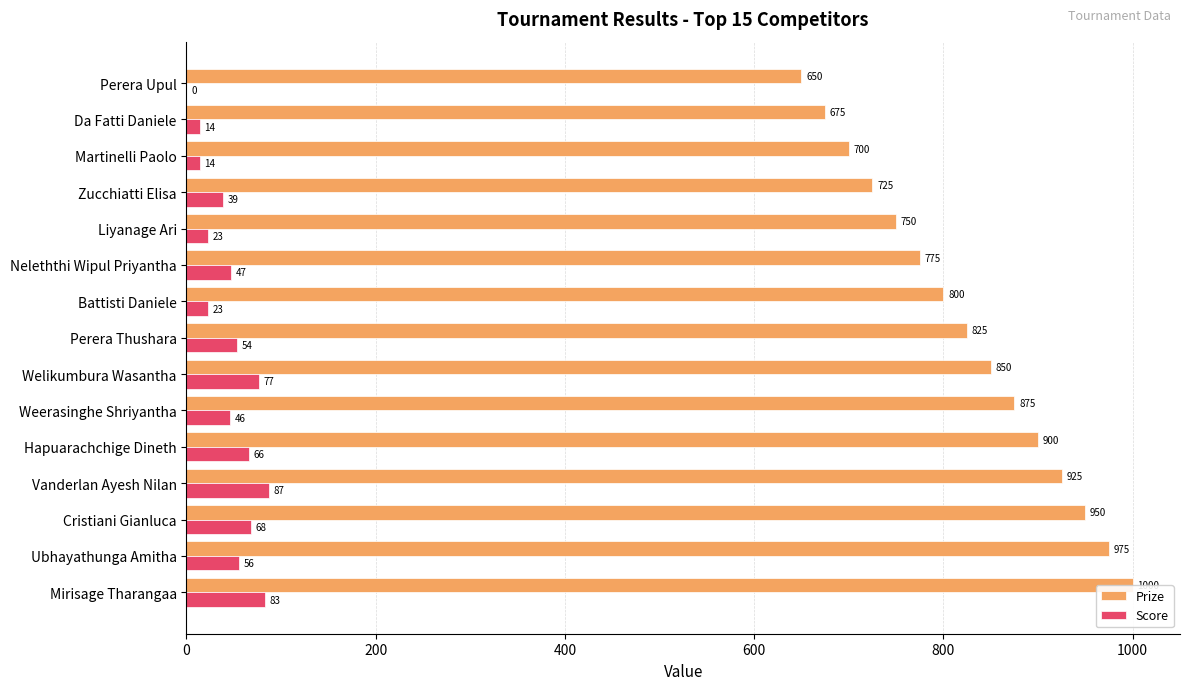

Is it true that Prize equals 725 at Zucchiatti Elisa?

True